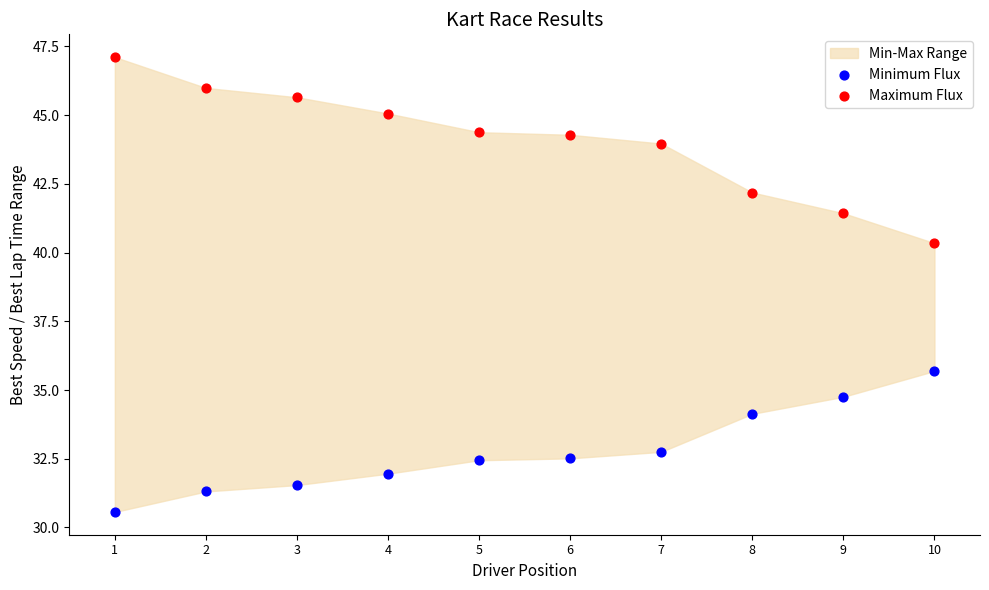

Which series contains the highest Y value?

Maximum Flux